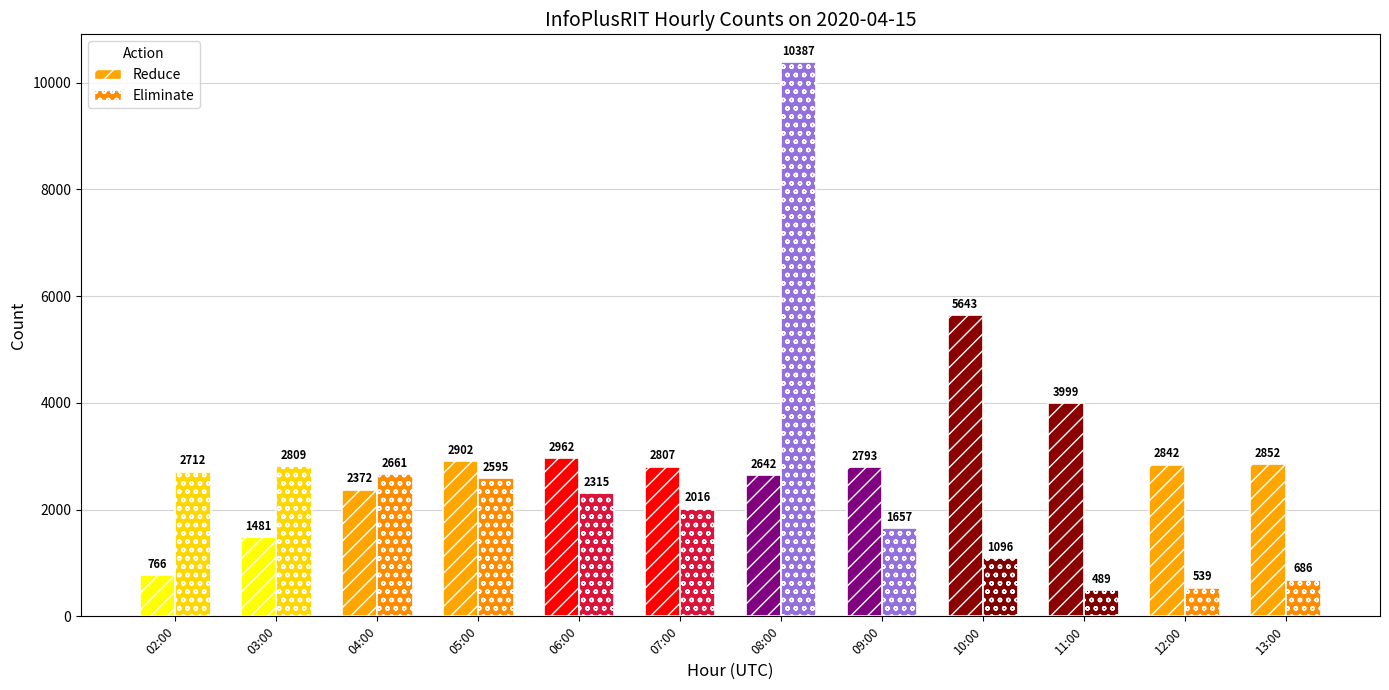

What position from the right is 03:00?

11